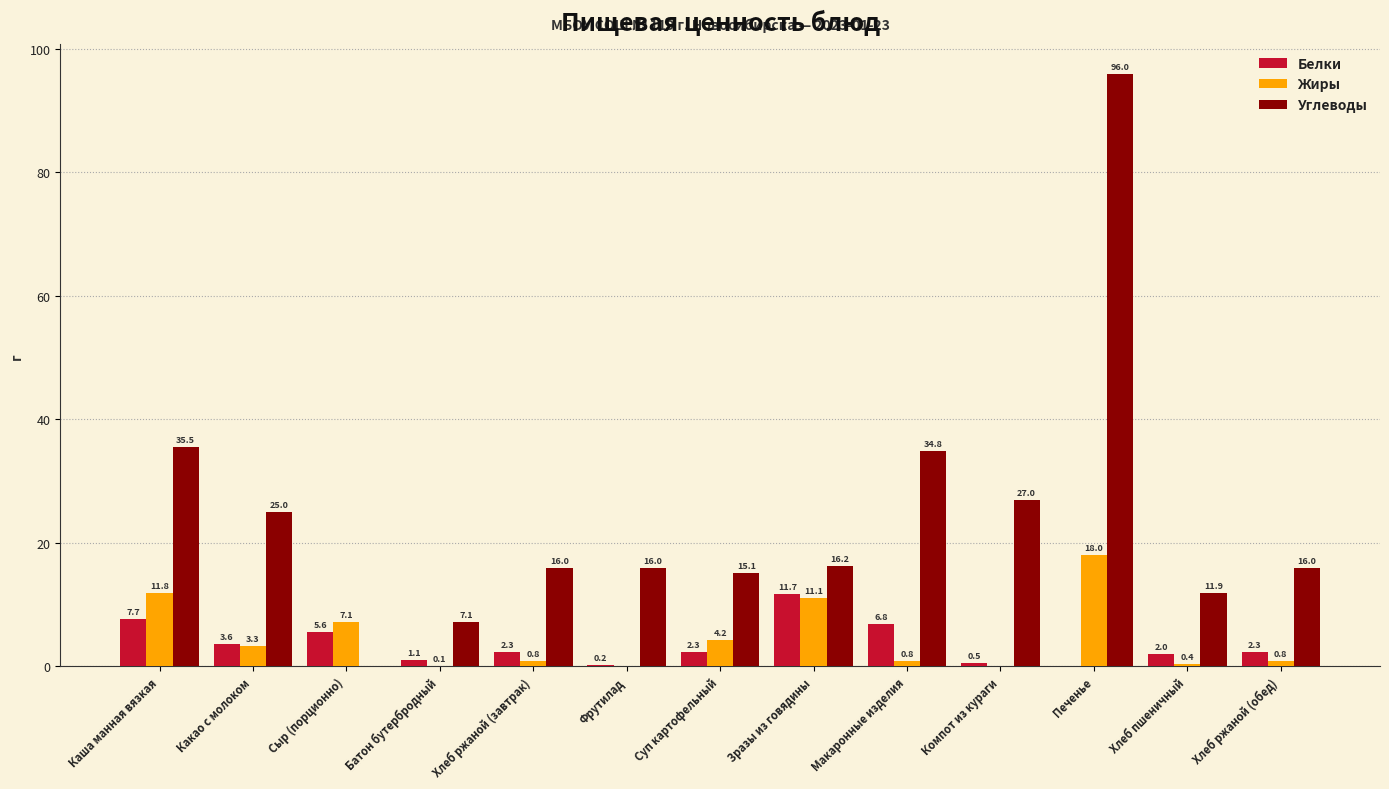

At which label is Белки closest to 5?

Сыр (порционно)